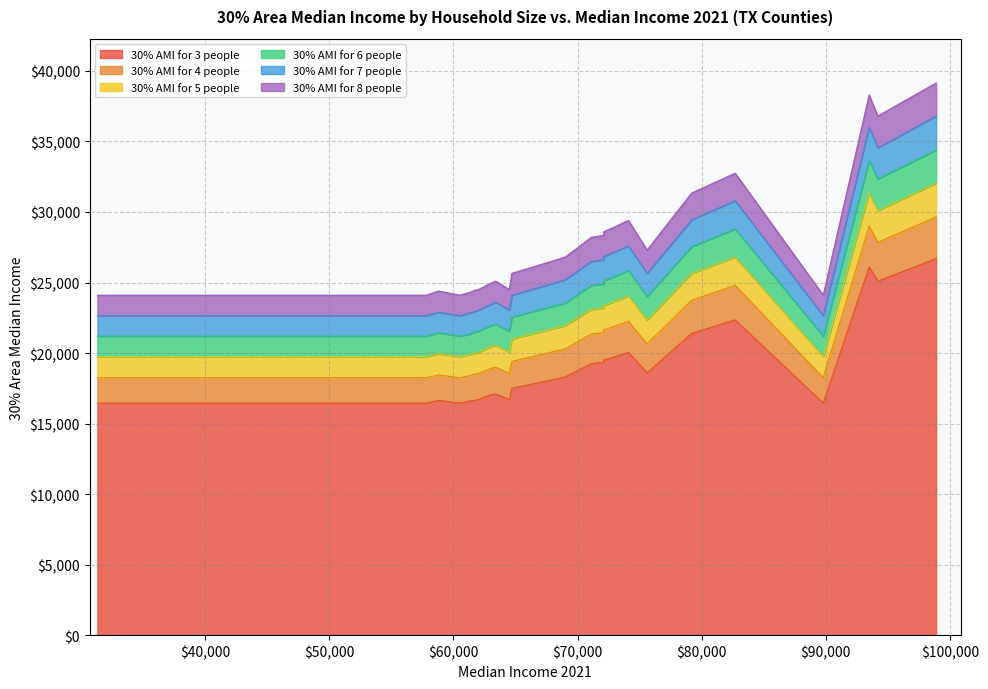

List the series in order of their peak value, lowest first.

30% AMI for 3 people, 30% AMI for 4 people, 30% AMI for 5 people, 30% AMI for 6 people, 30% AMI for 7 people, 30% AMI for 8 people